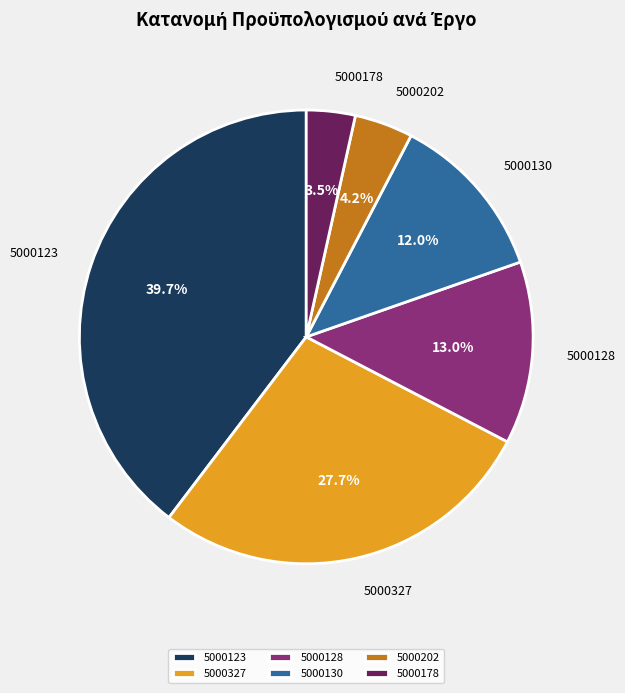

Between 5000202 and 5000327, which is larger?

5000327